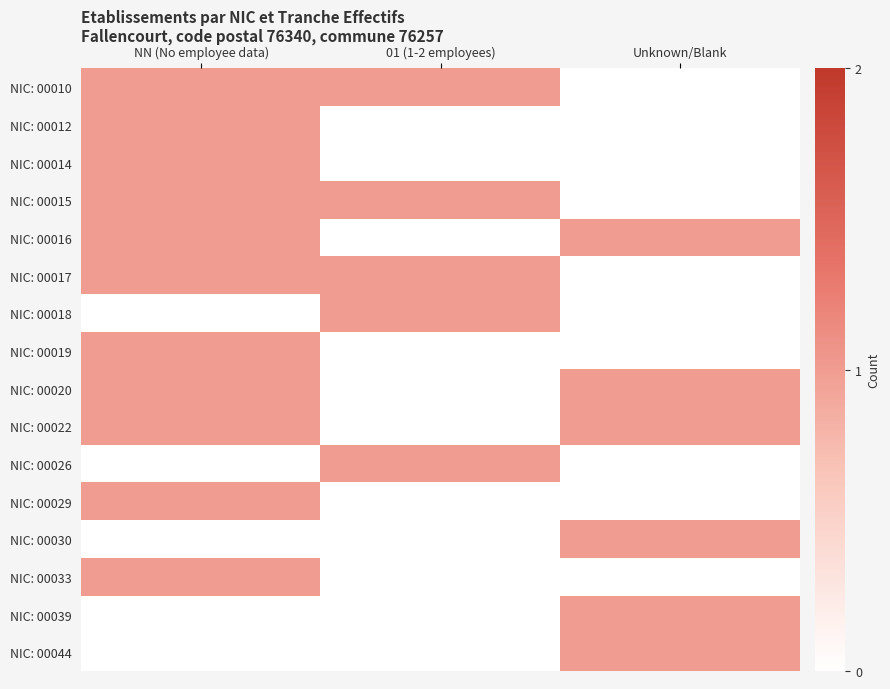

What is the maximum value shown in the chart?

1